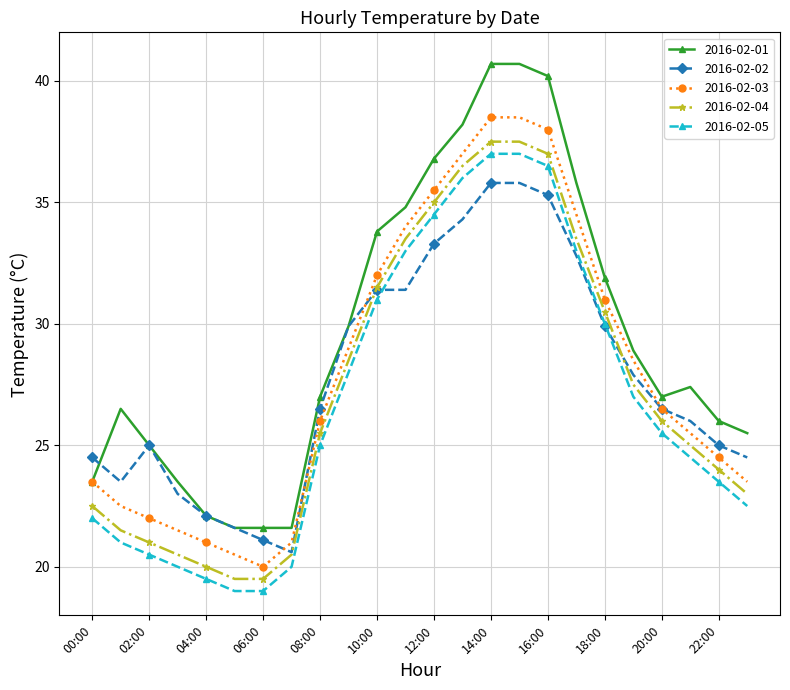

What is the value of the 2016-02-03 point at the 12th from the left?

34.0